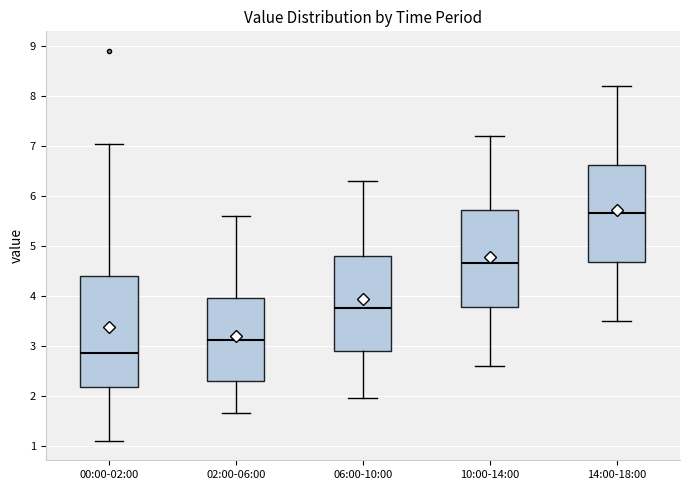

Reading left to right, transcribe this box plot: for each box, give where its median line is, the range the box spans, and where its two whiskers end, as read against the y-axis. The values are not printed on the chart, so give them approximately, as read against the axis.

00:00-02:00: median 2.9, box 2.2 to 4.4, whiskers 1.1 to 7.0
02:00-06:00: median 3.1, box 2.3 to 4.0, whiskers 1.7 to 5.6
06:00-10:00: median 3.8, box 2.9 to 4.8, whiskers 2.0 to 6.3
10:00-14:00: median 4.7, box 3.8 to 5.7, whiskers 2.6 to 7.2
14:00-18:00: median 5.7, box 4.7 to 6.6, whiskers 3.5 to 8.2